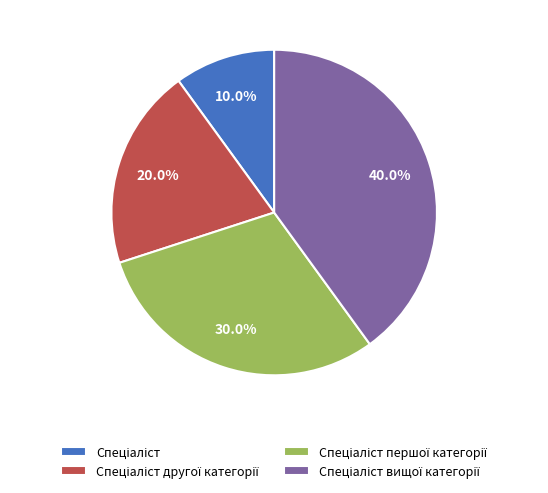

Is there a majority slice in this chart?

No